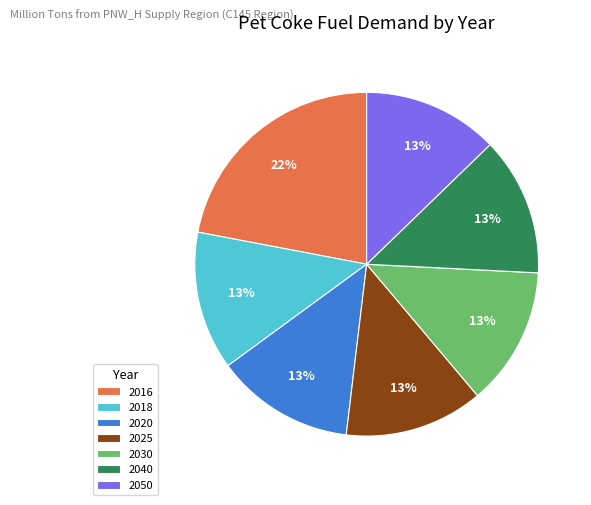

Count the number of slices in the pie.

7